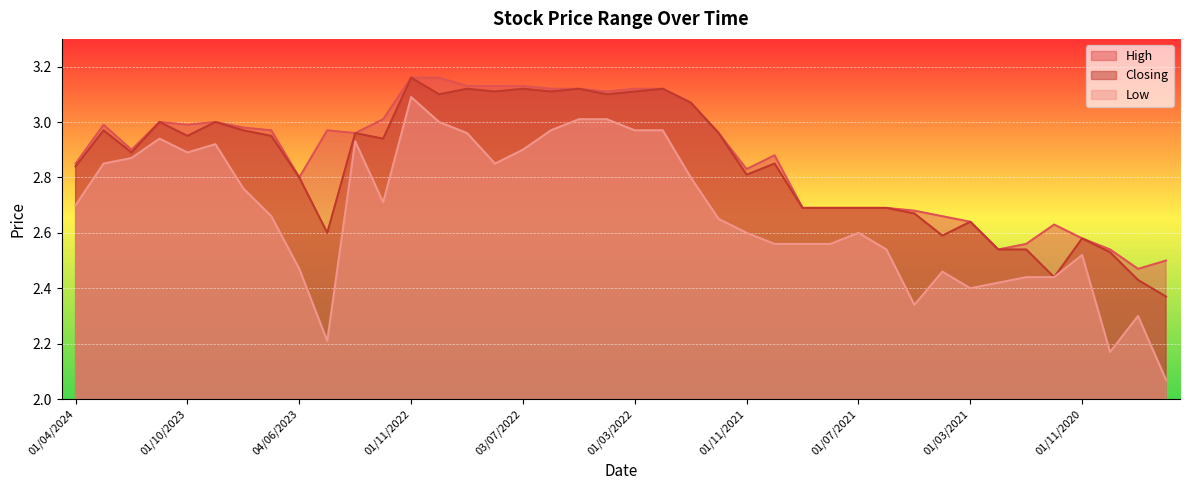

Is the value of High at 01/04/2024 greater than the value of Closing at 01/06/2022?

No